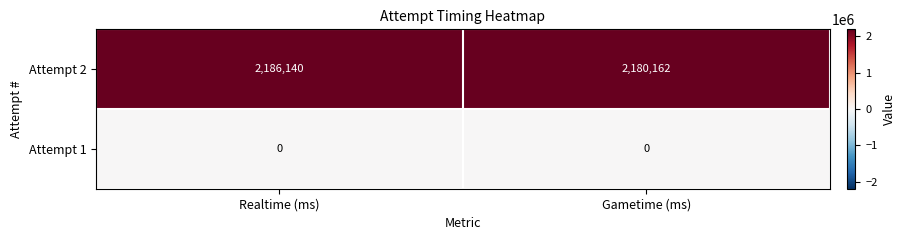

How many series are shown in this chart?

2